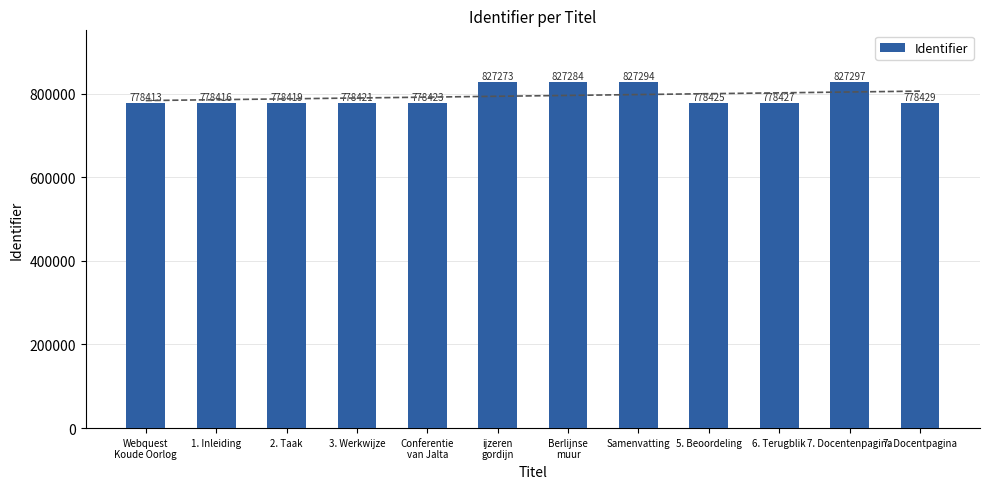

Rank the categories by value from lowest to highest.

Webquest
Koude Oorlog, 1. Inleiding, 2. Taak, 3. Werkwijze, Conferentie
van Jalta, 5. Beoordeling, 6. Terugblik, 7. Docentpagina, ijzeren
gordijn, Berlijnse
muur, Samenvatting, 7. Docentenpagina